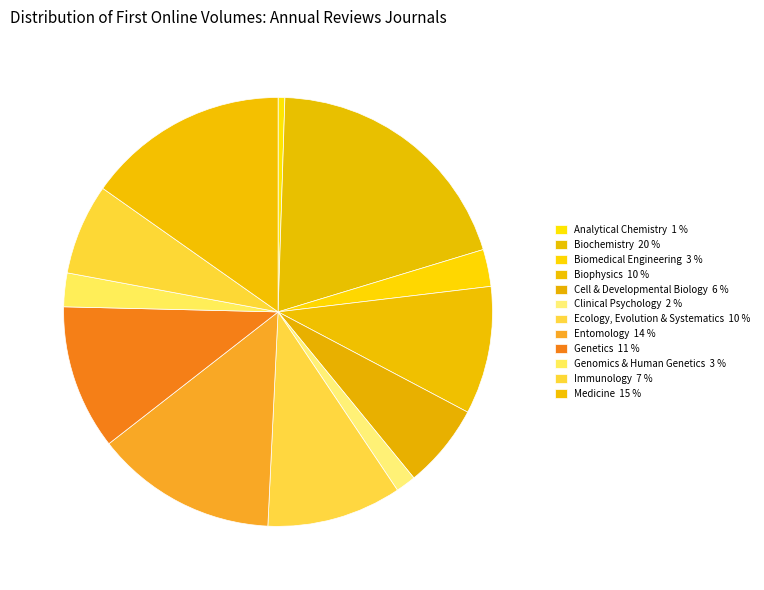

Which slice is the largest?

Annual Review of Biochemistry